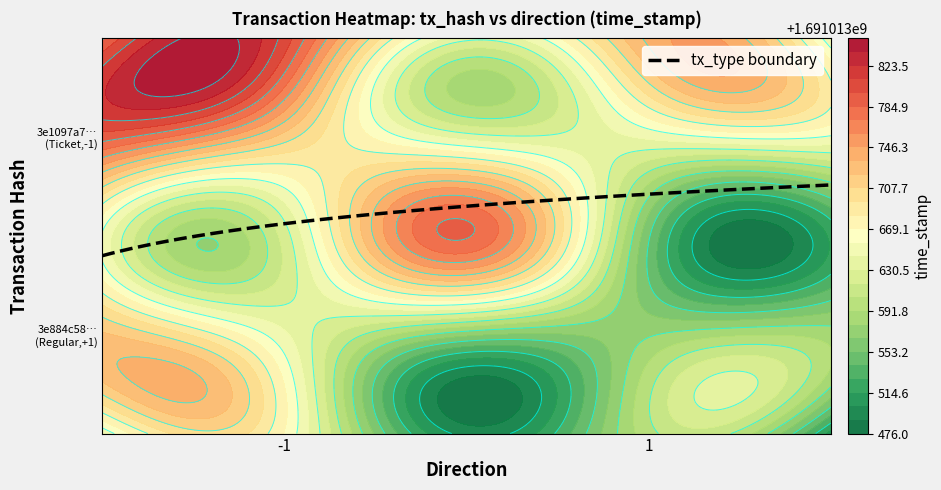

Reading right to left, list all the values displayed in this chart.

3e1097a77f00bbe704611e41606476f1f35d098: 1691013783	-1
3e884c588b8952709a56a208441d47fb13c0d5d: 1691013509	1